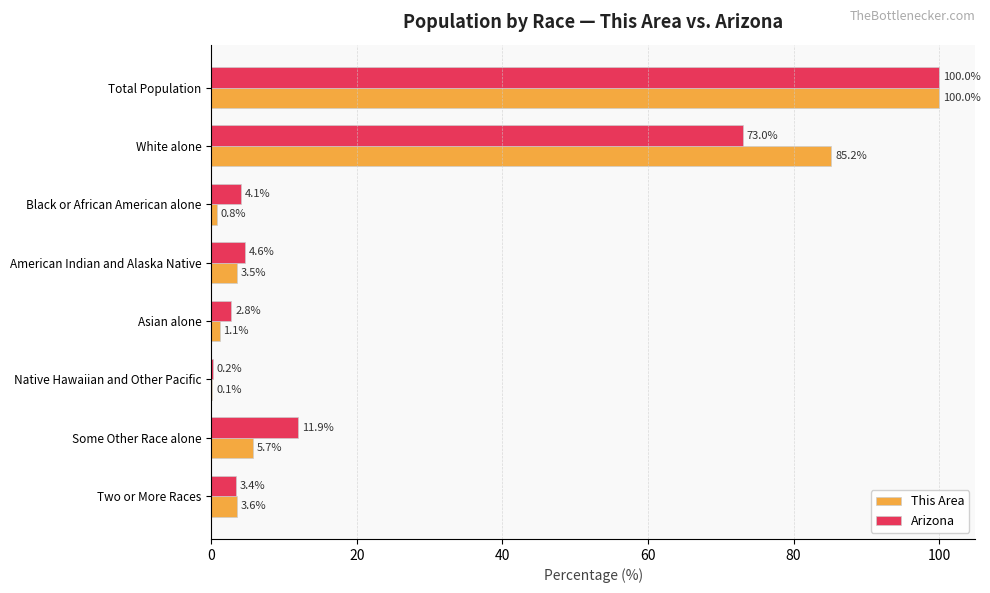

Where is This Area nearest to the value 50?

White alone